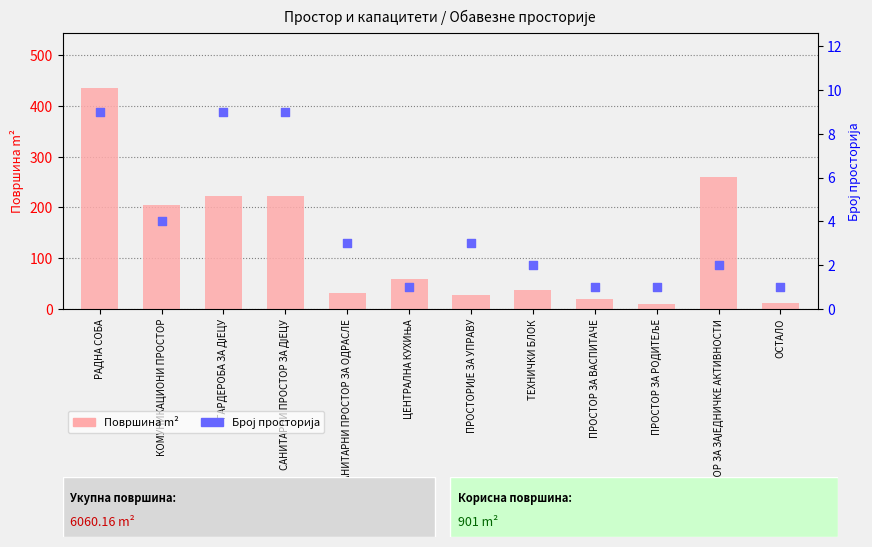

What are all the series names shown in the legend?

surface_m2, count